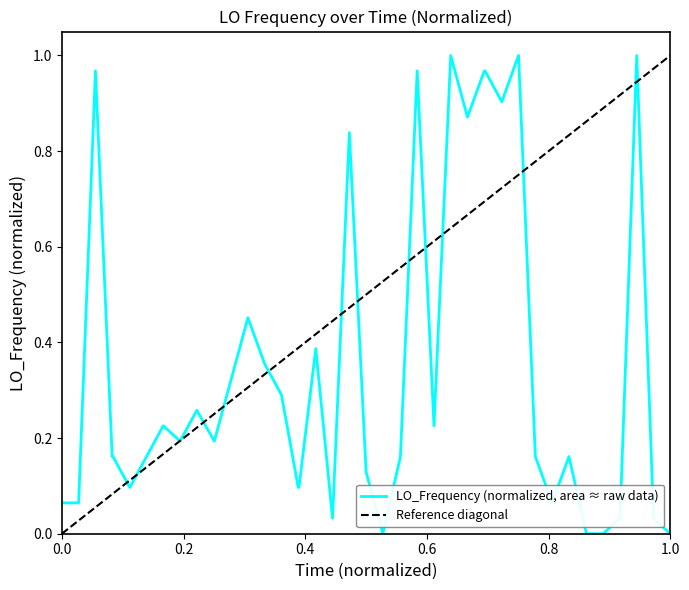

The LO_Frequency (normalized, area ≈ raw data) series shows 0.0 at 0.0. True or false?

False